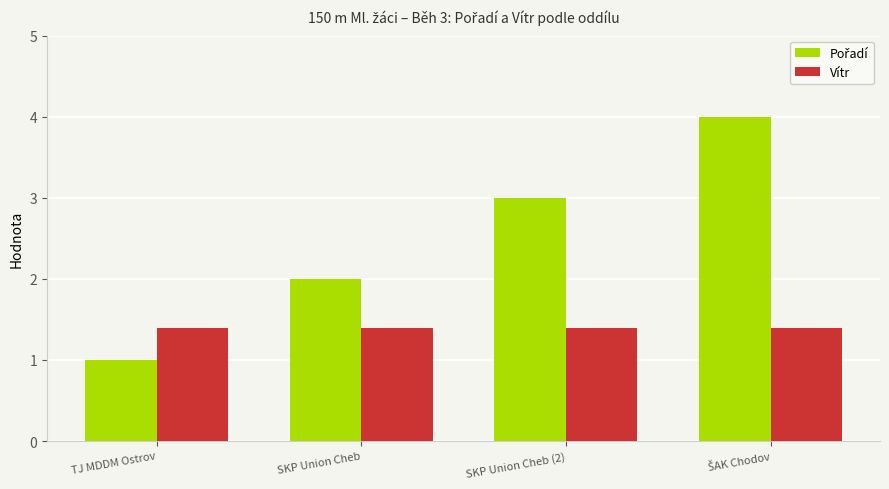

At which category does the chart reach its minimum across all series?

TJ MDDM Ostrov